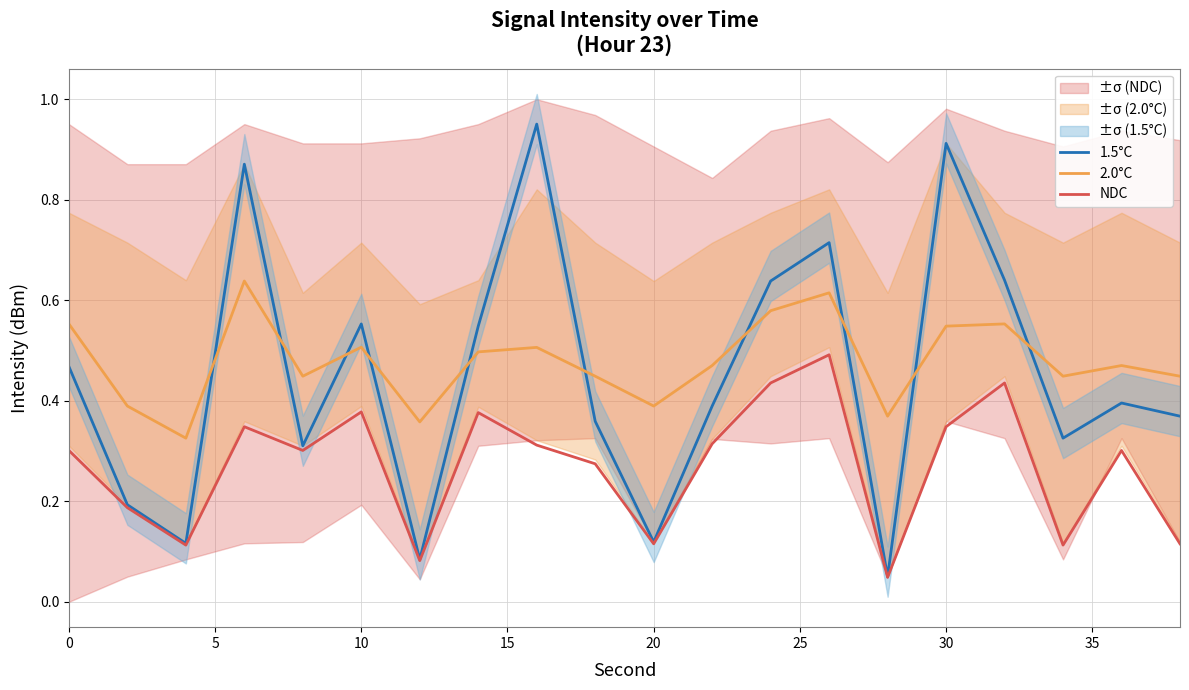

True or false: 2.0°C and NDC intersect in this chart.

False